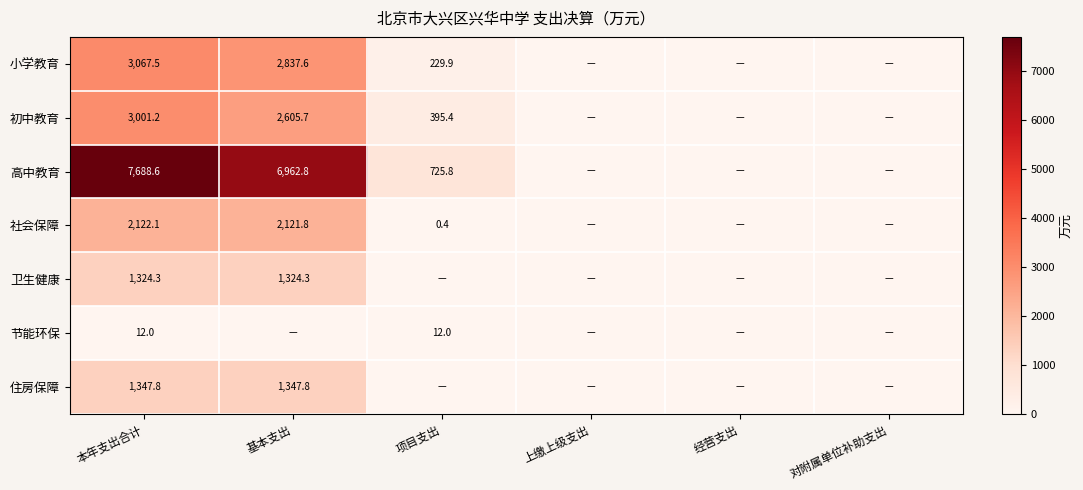

What is the total value across all series at 本年支出合计?

18563.5